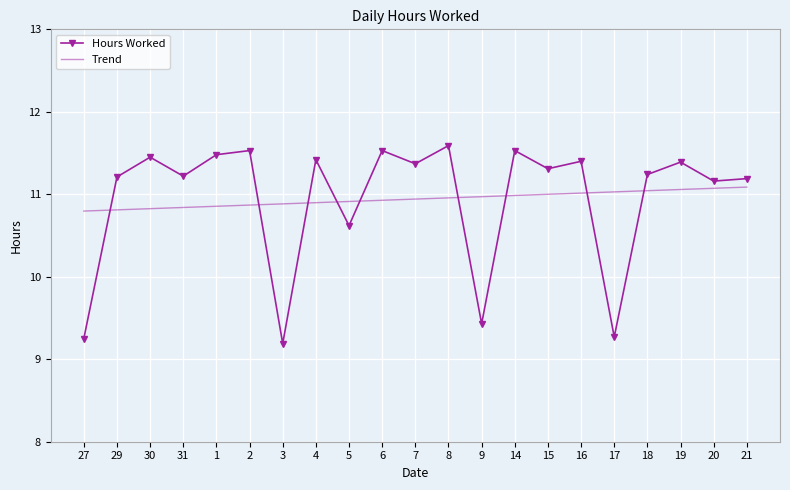

Rank the series by their maximum value, from highest to lowest.

Hours Worked, Trend